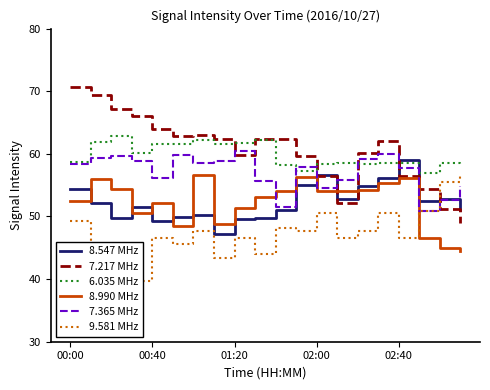

What is the difference between the highest and lowest values at 11?

12.0